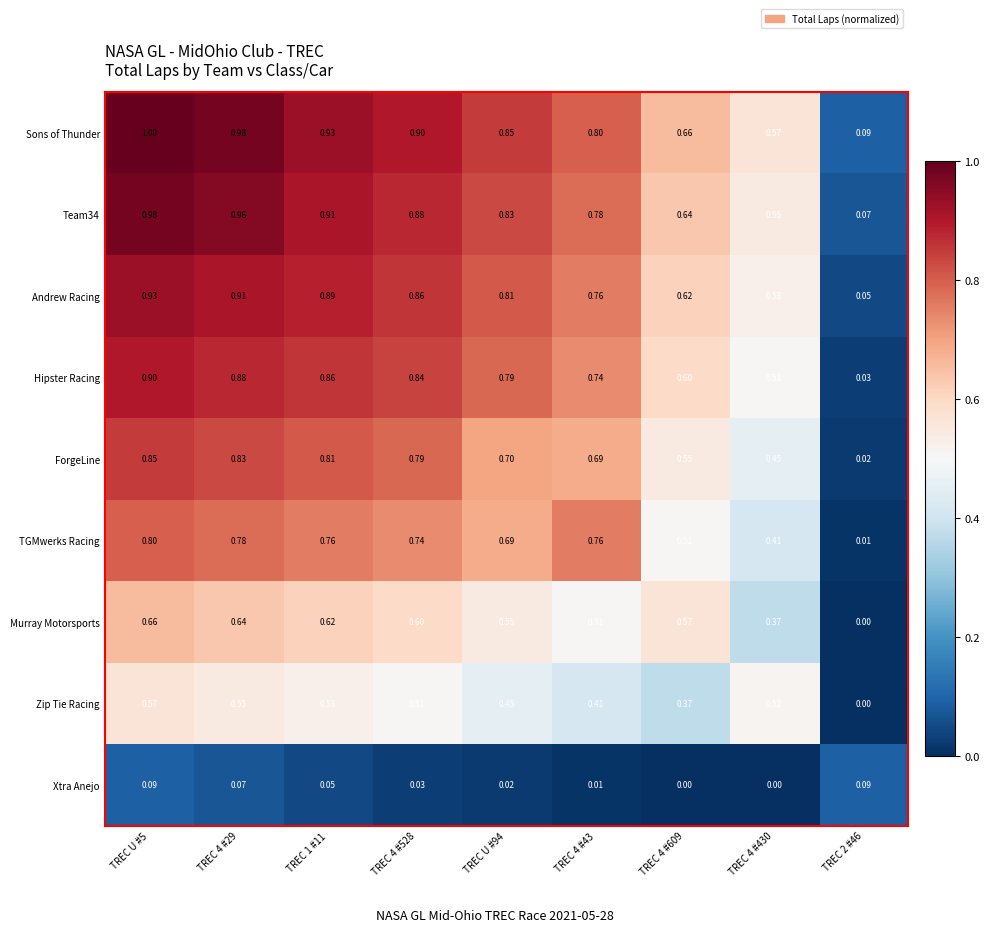

Is the value of TGMwerks Racing at TREC 4 #609 greater than the value of Xtra Anejo at TREC 4 #609?

Yes